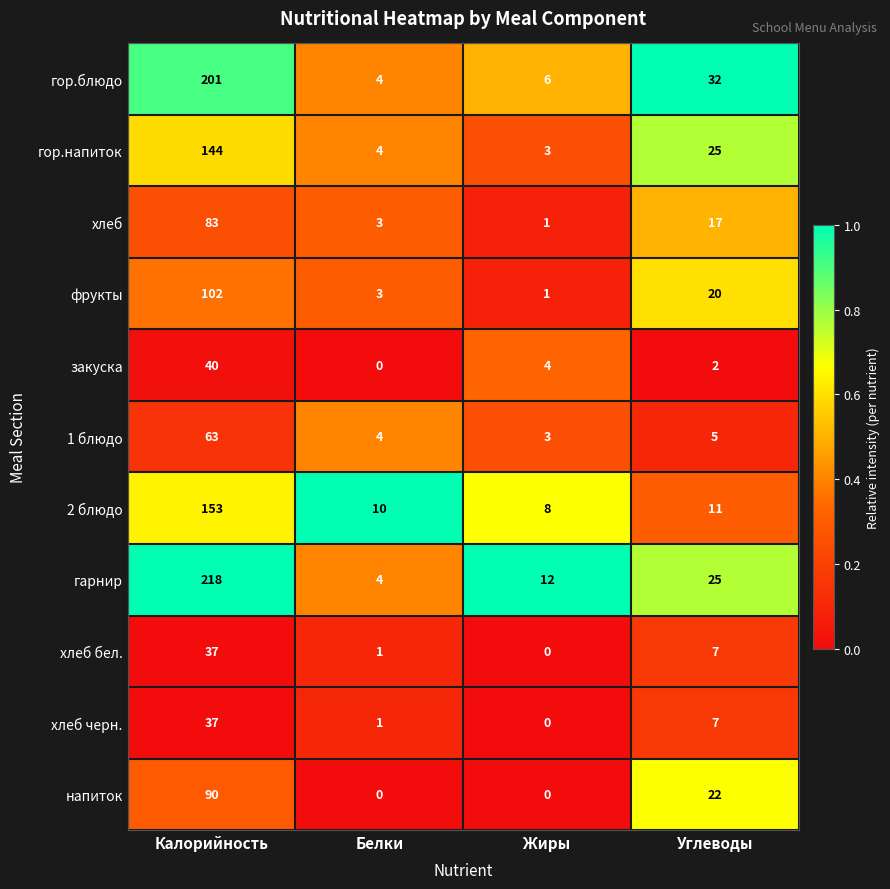

What is the difference between the second highest and minimum values in the фрукты series?

19